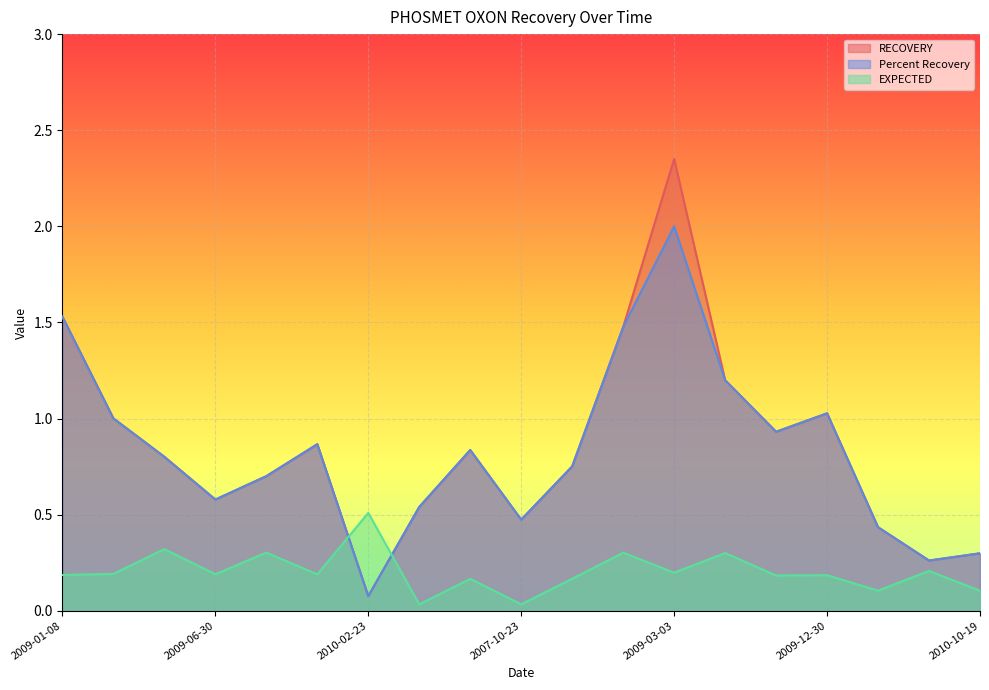

How many lines are shown in the chart?

3